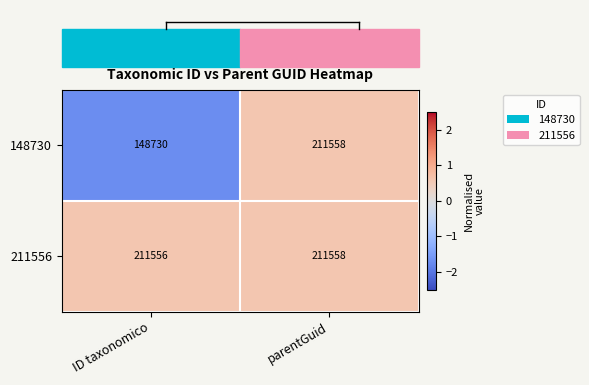

The value of 211556 at ID taxonomico is 211556. True or false?

True